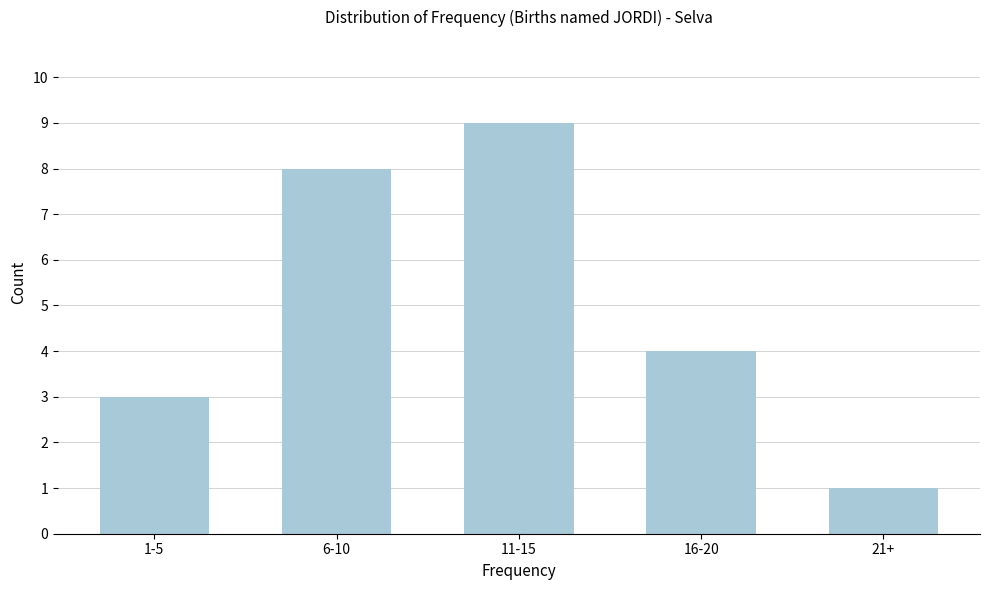

Reading left to right, list all the values displayed in this chart.

3	8	9	4	1